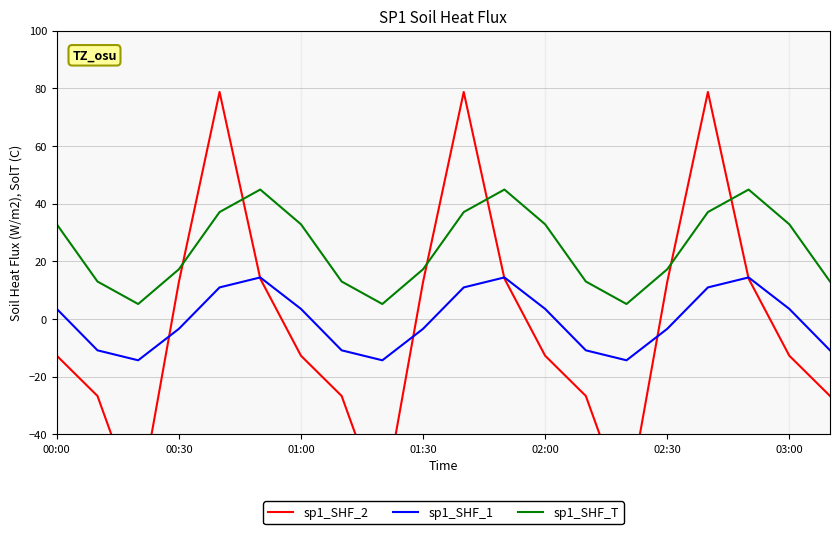

True or false: sp1_SHF_T and sp1_SHF_1 intersect in this chart.

False